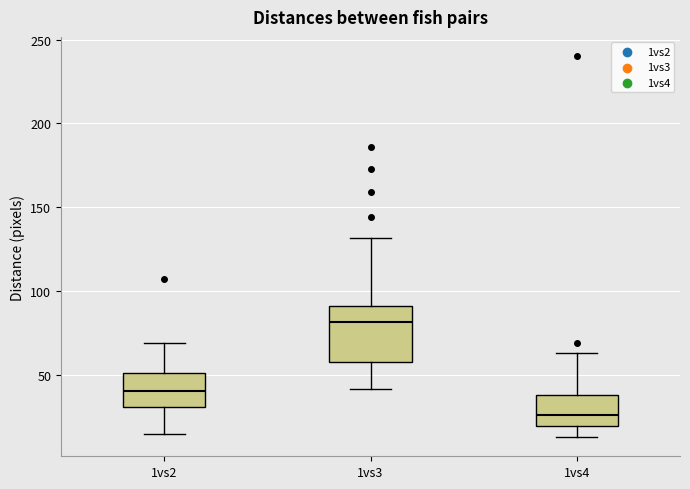

Reading left to right, transcribe this box plot: for each box, give where its median line is, the range the box spans, and where its two whiskers end, as read against the y-axis. The values are not printed on the chart, so give them approximately, as read against the axis.

1vs2: median 40, box 30 to 50, whiskers 15 to 70
1vs3: median 80, box 60 to 90, whiskers 40 to 130
1vs4: median 25, box 20 to 40, whiskers 15 to 65